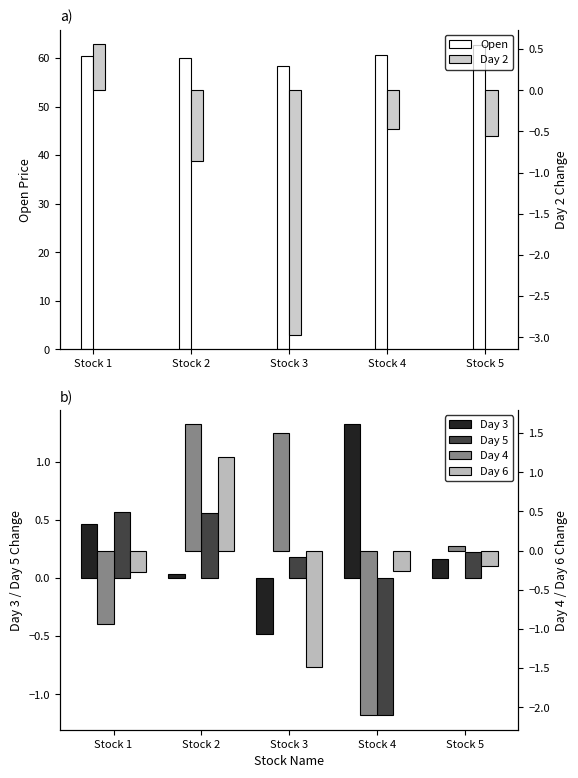

Does the chart contain any negative values?

Yes